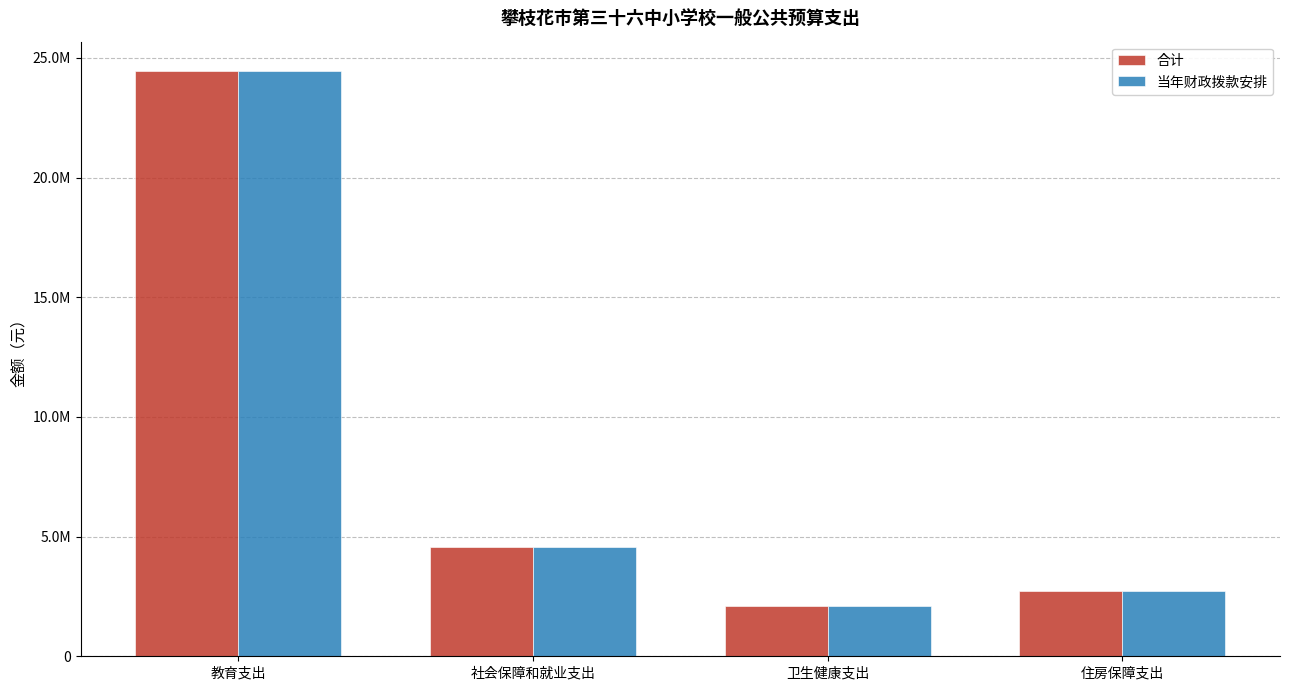

What is the label of the 1st bar from the right?

住房保障支出